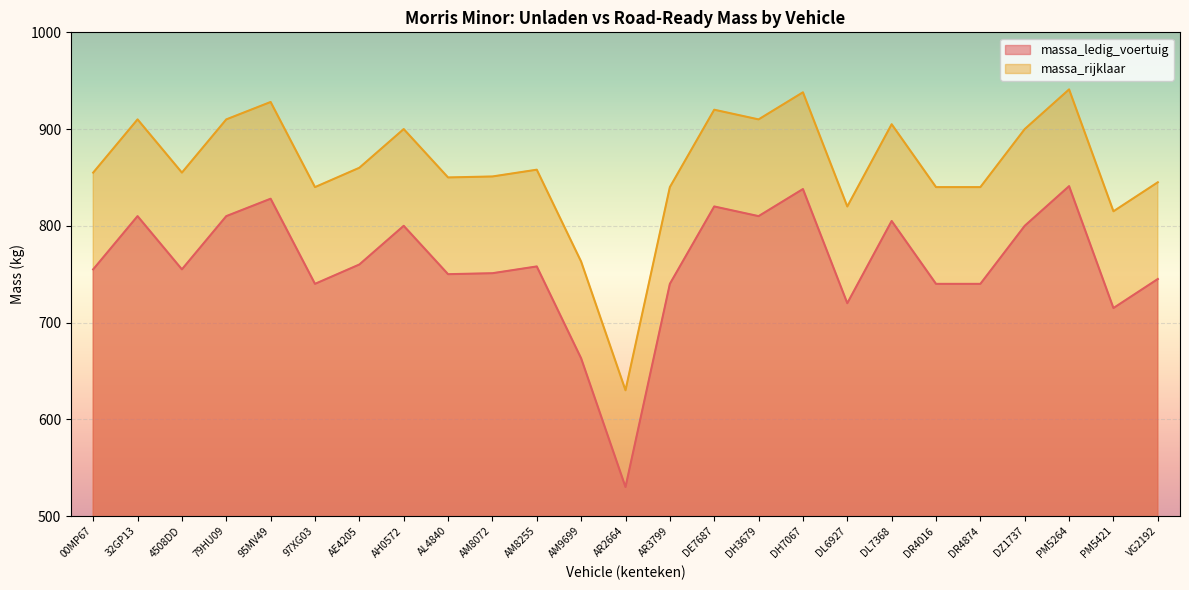

The value of massa_rijklaar at 95MV49 is 928. True or false?

True